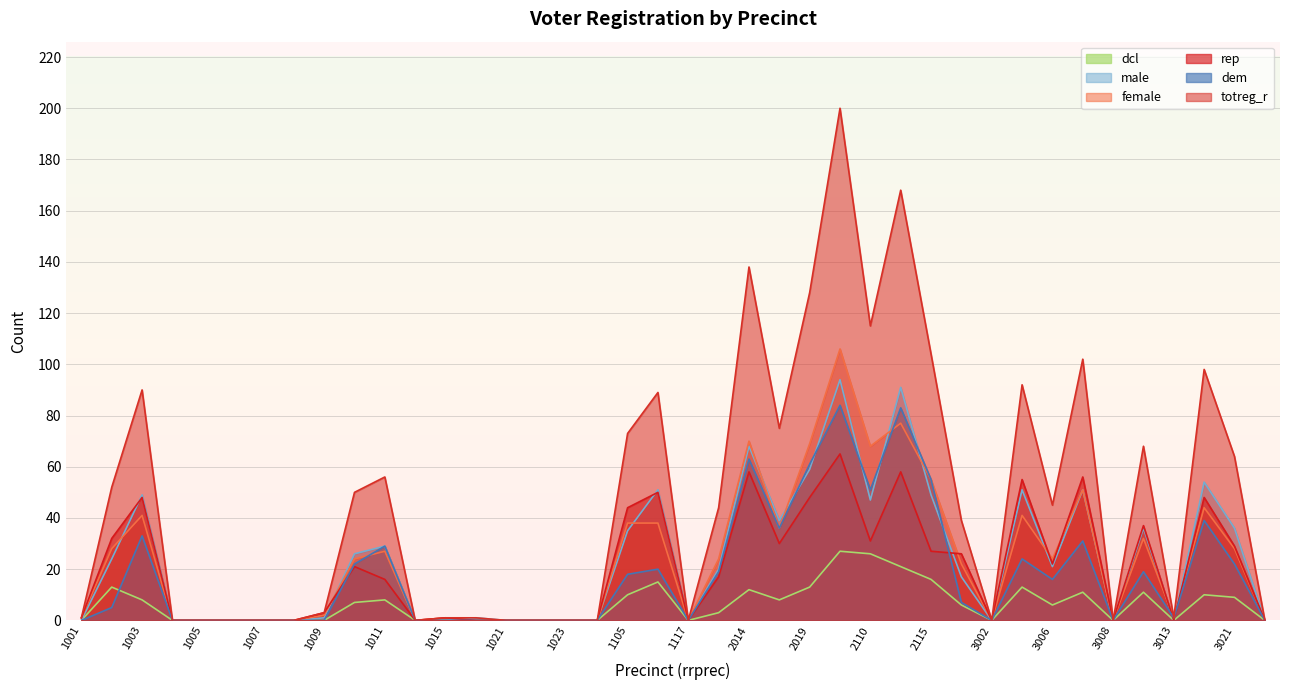

Rank the categories by male value from highest to lowest.

2102, 2111, 2014, 2019, 3014, 1110, 3004, 3007, 1003, 2115, 2110, 2015, 3009, 3021, 1105, 1011, 1010, 1002, 3006, 2009, 3001, 1009, 1020, 1001, 1004, 1005, 1006, 1007, 1008, 1014, 1015, 1021, 1022, 1023, 1026, 1117, 3002, 3008, 3013, 3026